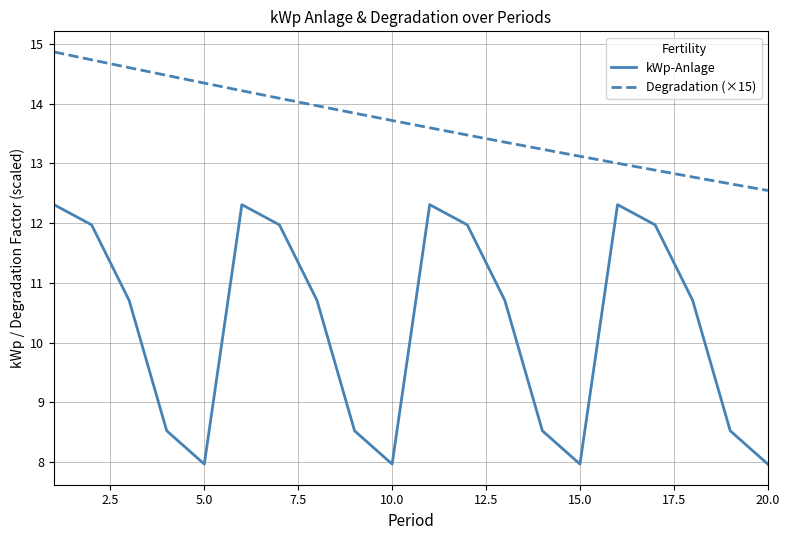

Rank the series by their average value, from lowest to highest.

kWp-Anlage, Degradation (×15)